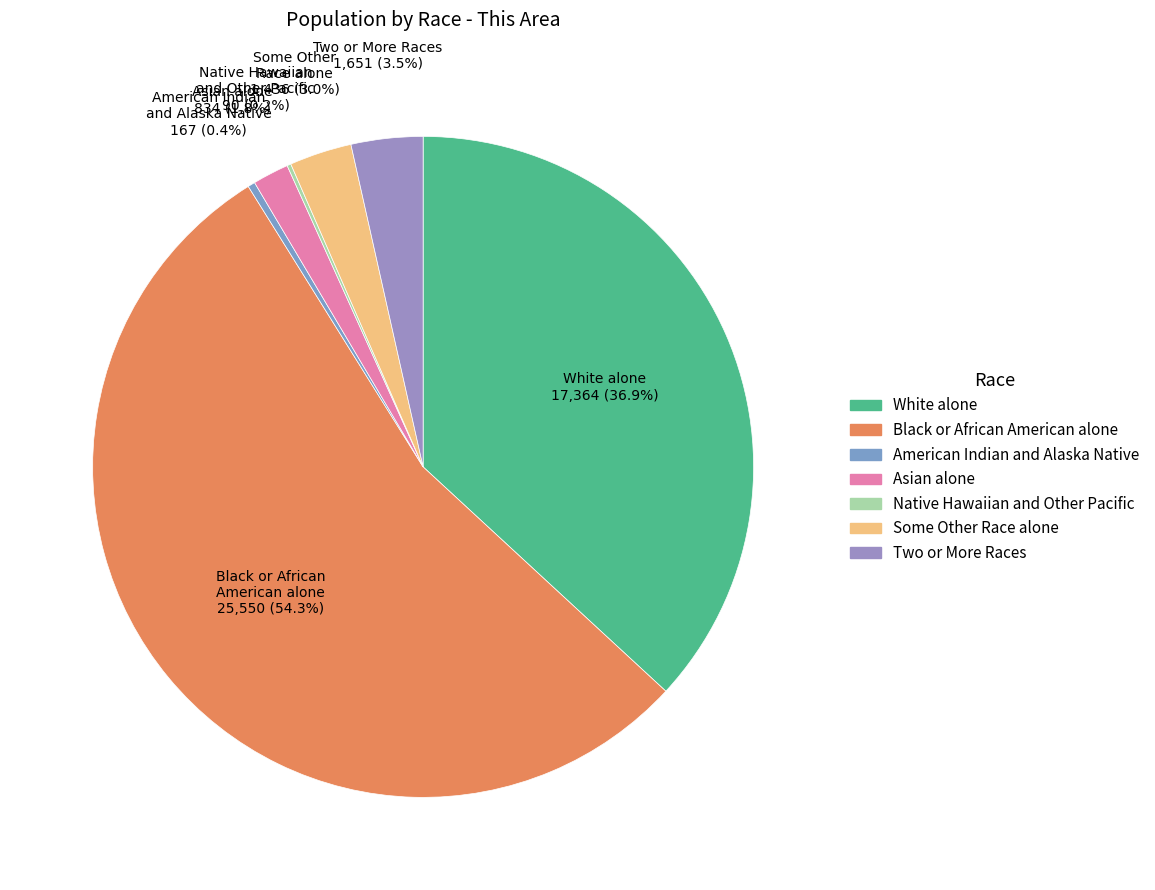

What portion of the pie excludes Two or More Races?

96.5%